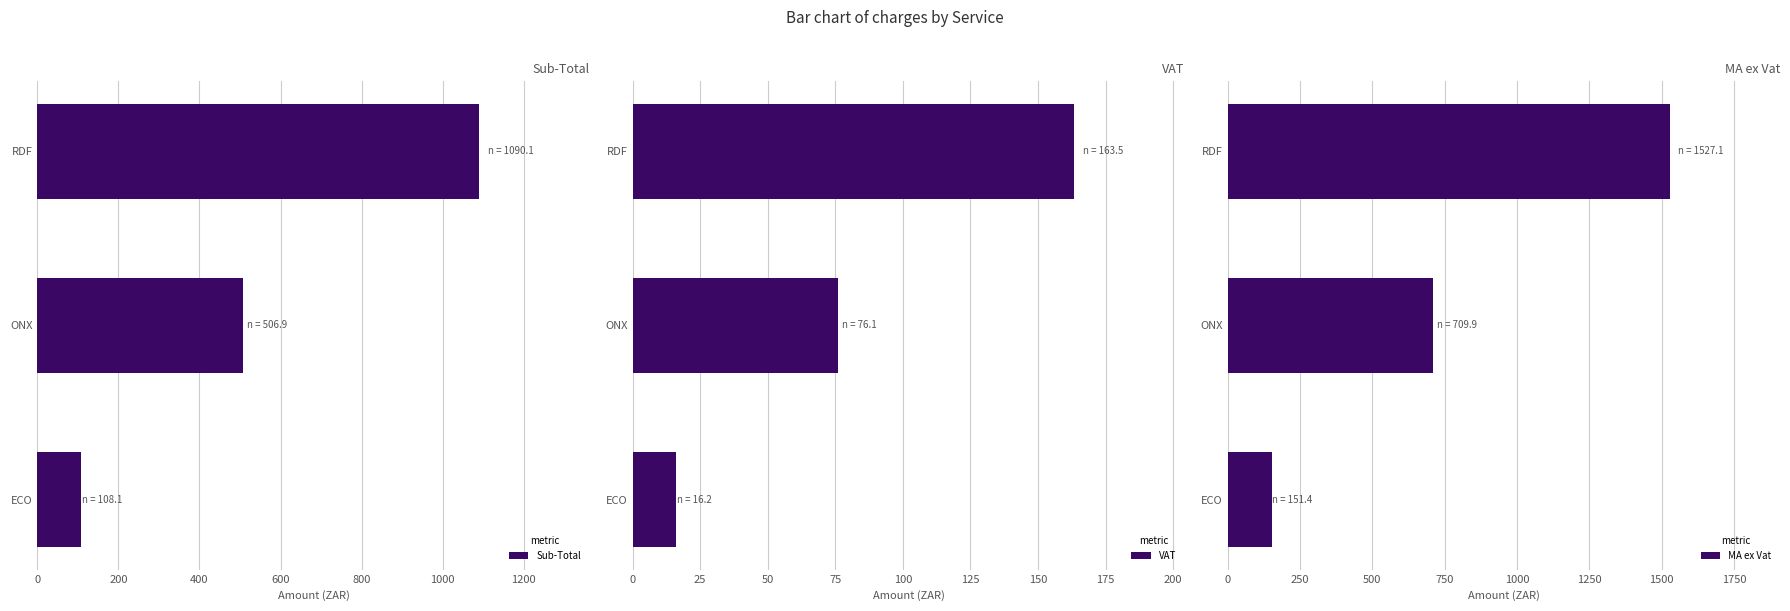

What is the difference between the Sub-Total values at ECO and RDF?

982.0